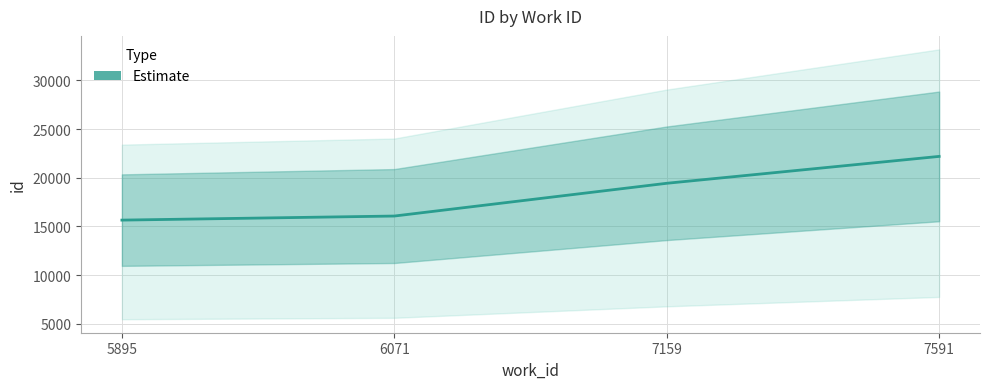

What is the minimum value shown in the chart?

15653